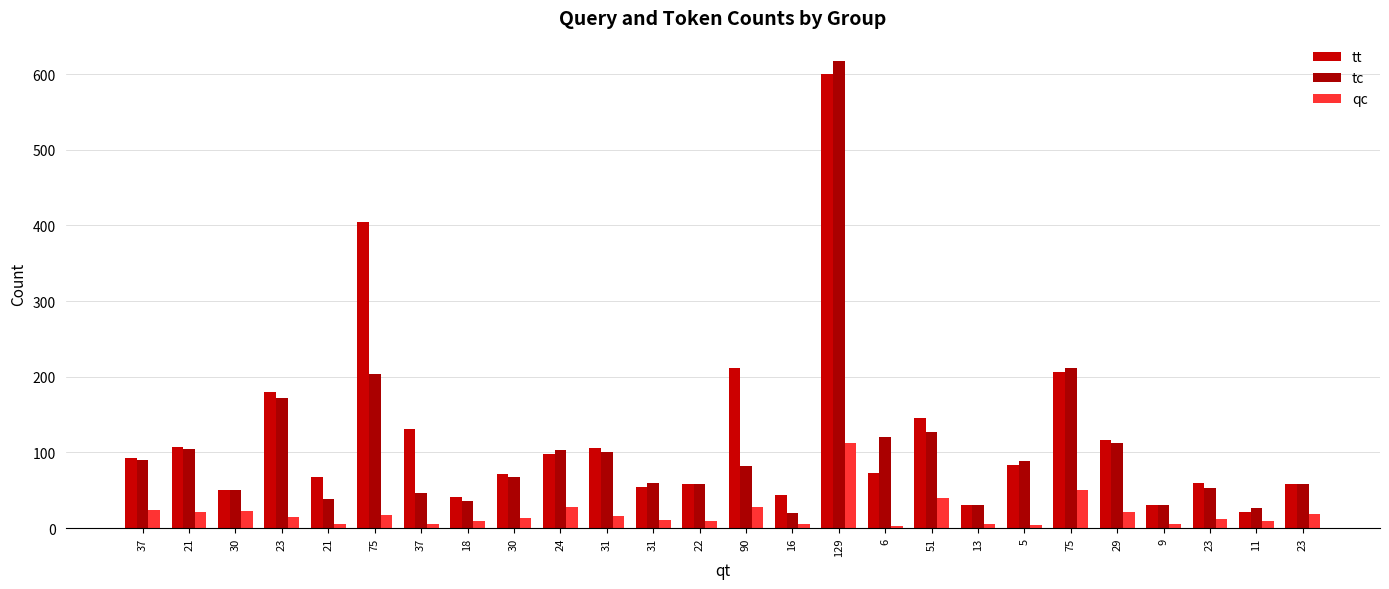

Which series has the widest spread of values?

tc